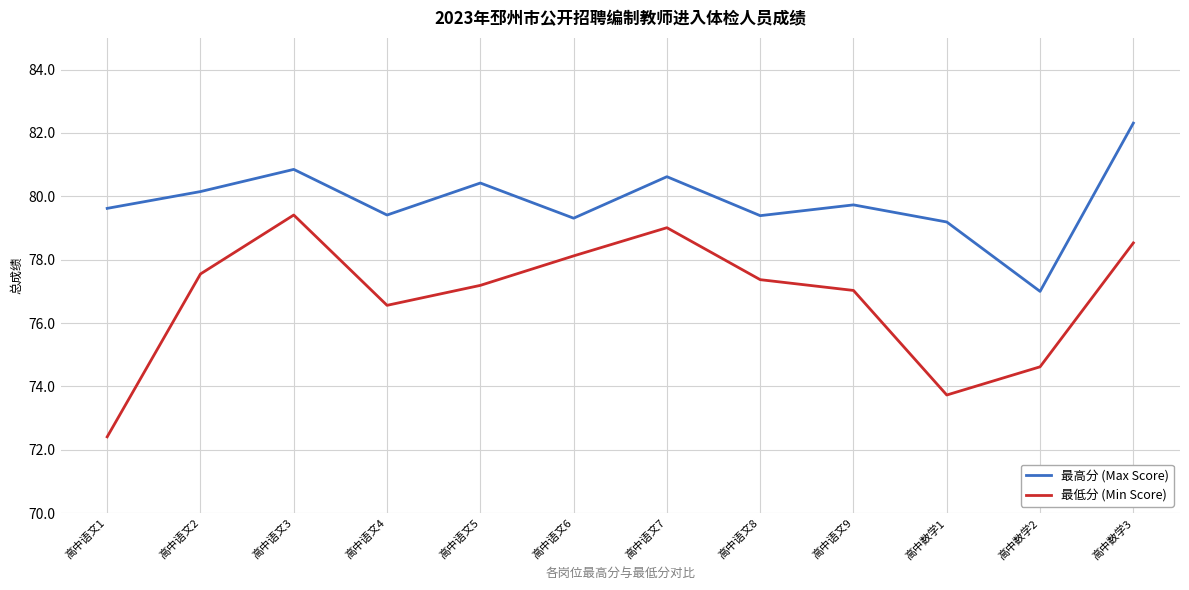

Which series has the widest spread of values?

最低分 (Min Score)